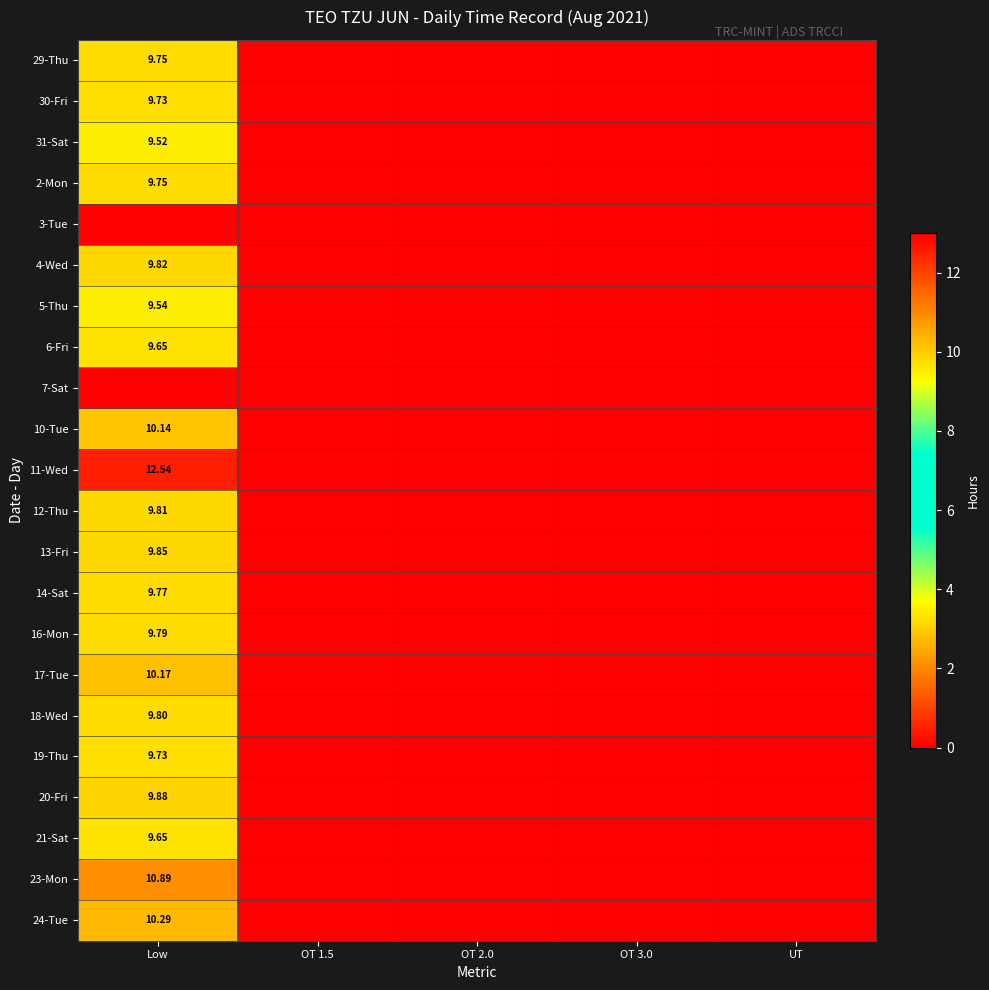

Rank the series at OT 3.0 from highest to lowest value.

29-Thu, 30-Fri, 31-Sat, 2-Mon, 3-Tue, 4-Wed, 5-Thu, 6-Fri, 7-Sat, 10-Tue, 11-Wed, 12-Thu, 13-Fri, 14-Sat, 16-Mon, 17-Tue, 18-Wed, 19-Thu, 20-Fri, 21-Sat, 23-Mon, 24-Tue